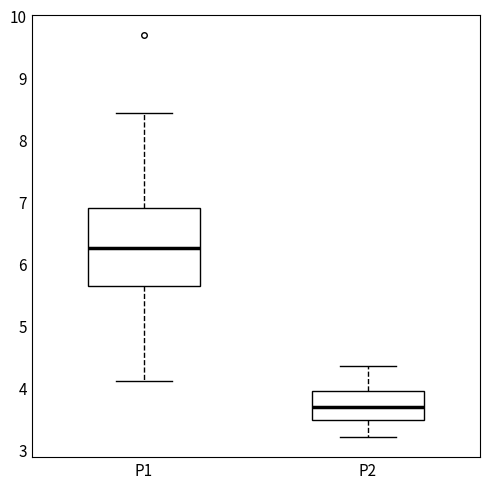

Where does the upper whisker of the box for P2 end on the y-axis? The values are not printed on the chart, so give them approximately, as read against the axis.

4.4